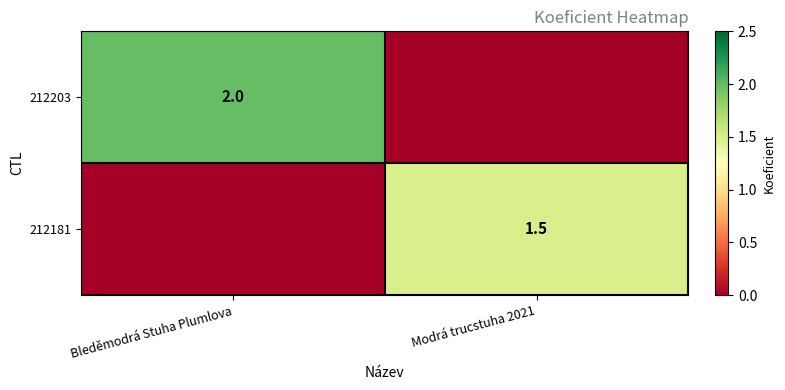

Is it true that 212181 equals 0.8 at Modrá trucstuha 2021?

False